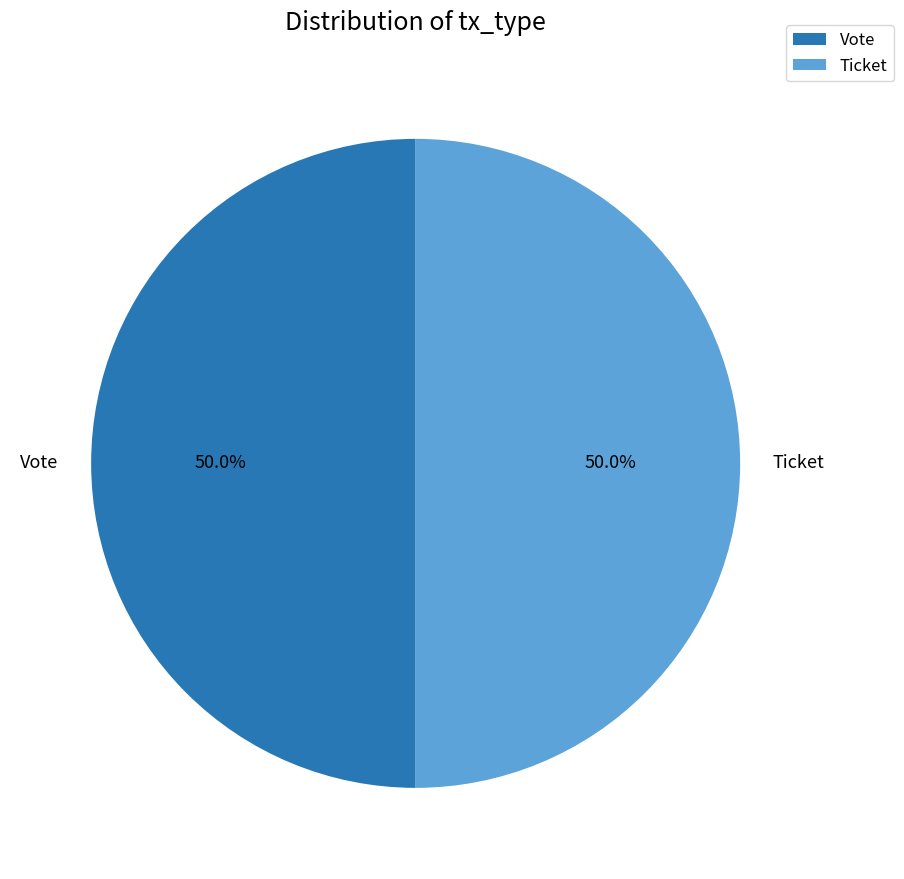

Is the sum of Vote and Ticket greater than half?

Yes